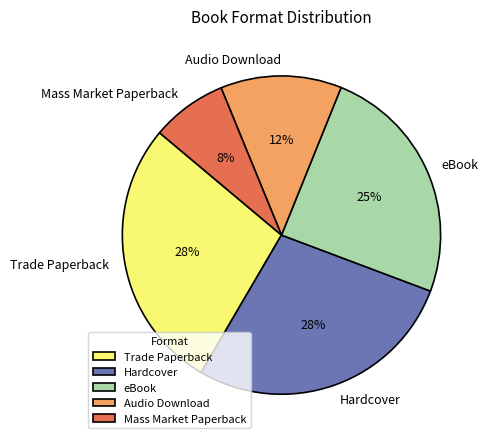

To the nearest percent, what is the average slice percentage?

20%